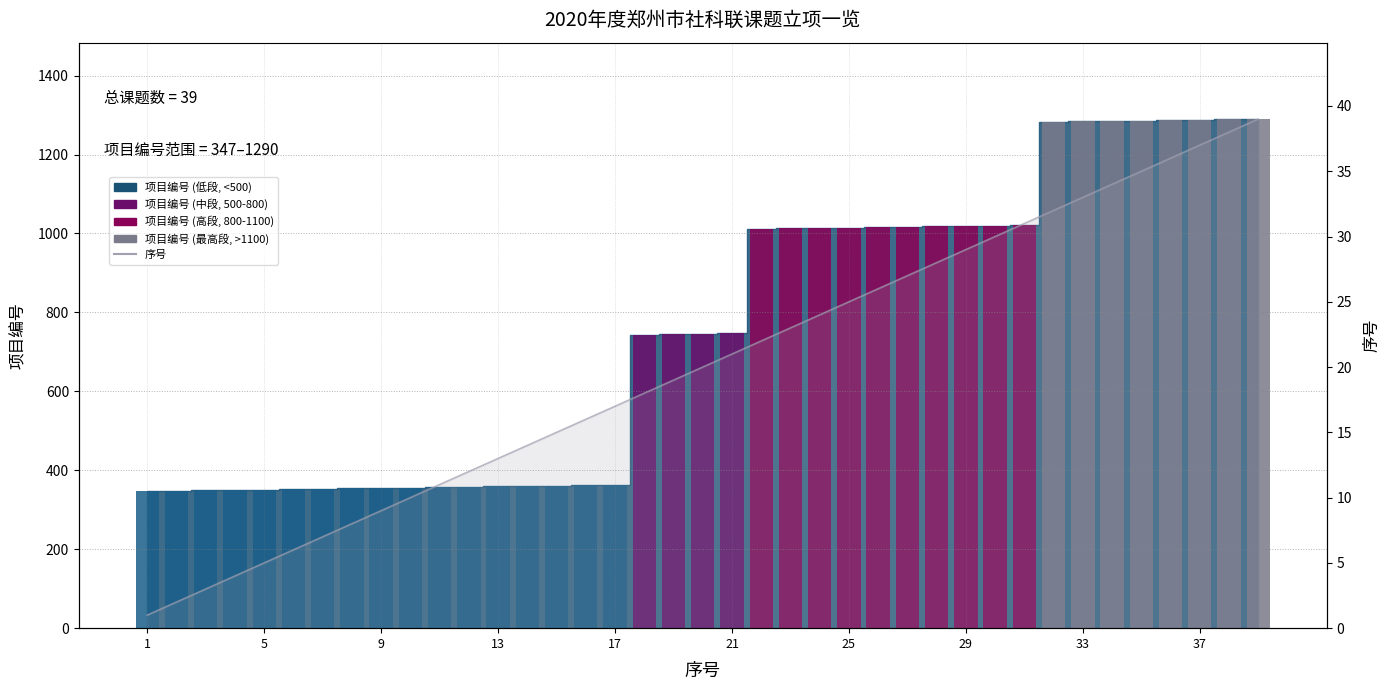

What is the difference between the maximum and minimum values?

38